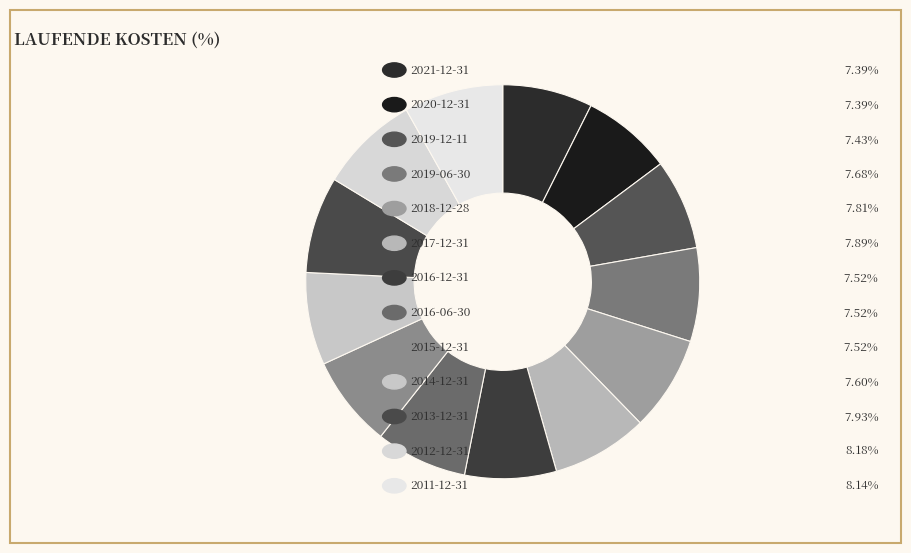

How many segments does this pie chart have?

13